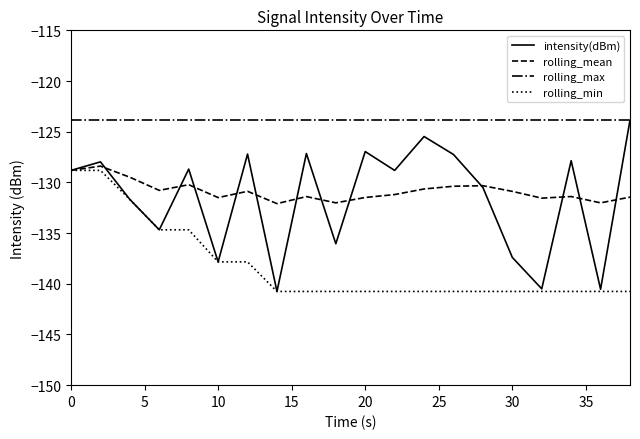

True or false: rolling_min and rolling_max cross at least once.

False